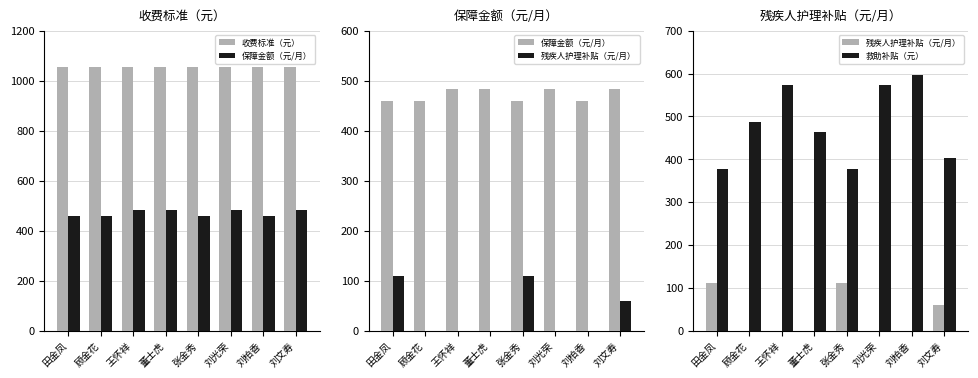

The 保障金额（元/月） series shows 459 at 田金凤. True or false?

True